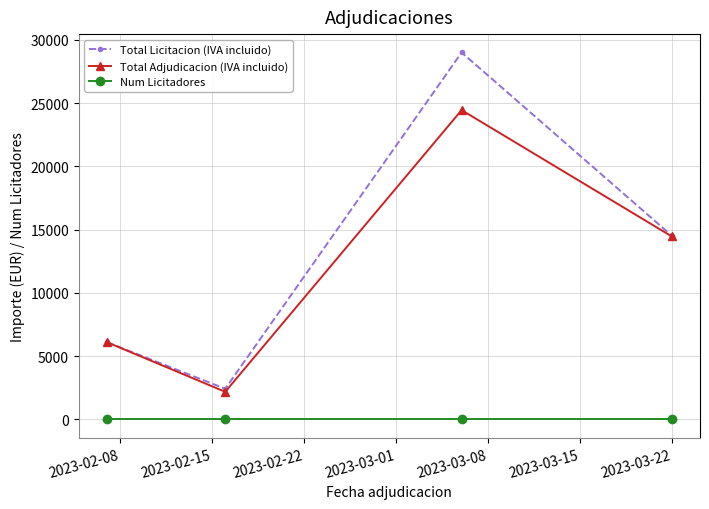

Reading left to right, what are all the values shown in this chart?

Total Licitacion (IVA incluido): 6098.4	2420.0	29000.0	14520.0
Total Adjudicacion (IVA incluido): 6098.4	2178.0	24443.7	14459.5
Num Licitadores: 1.0	1.0	1.0	1.0